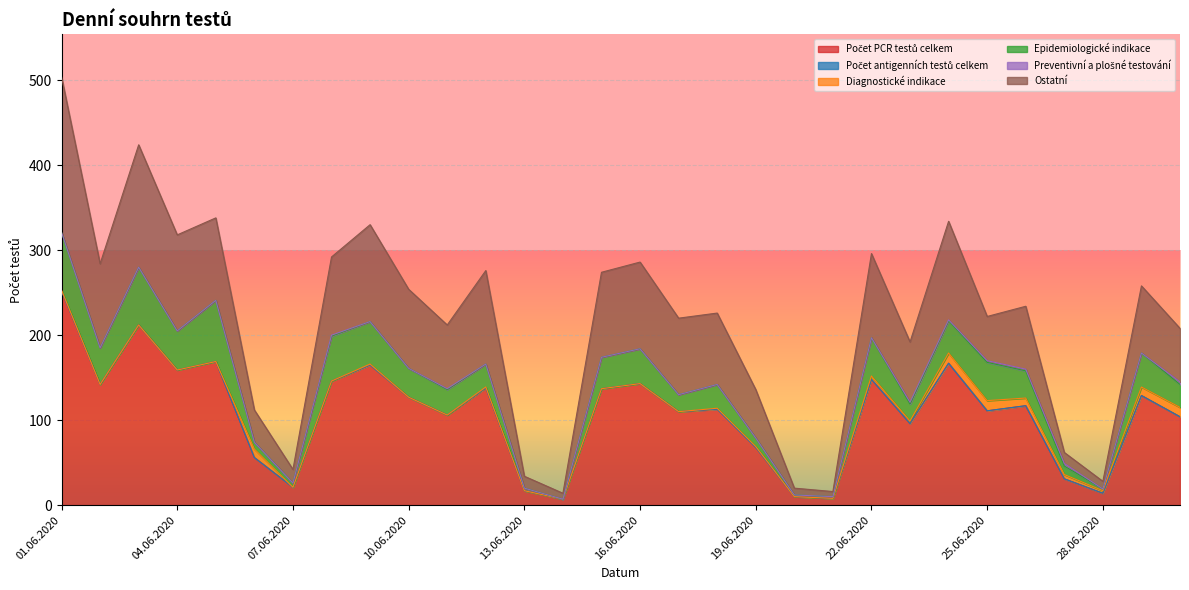

The value of Epidemiologické indikace at 23.06.2020 is 26. True or false?

False